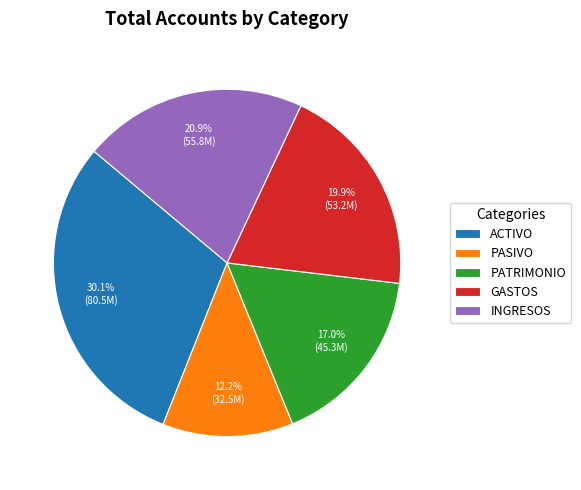

Between PASIVO and ACTIVO, which is larger?

ACTIVO